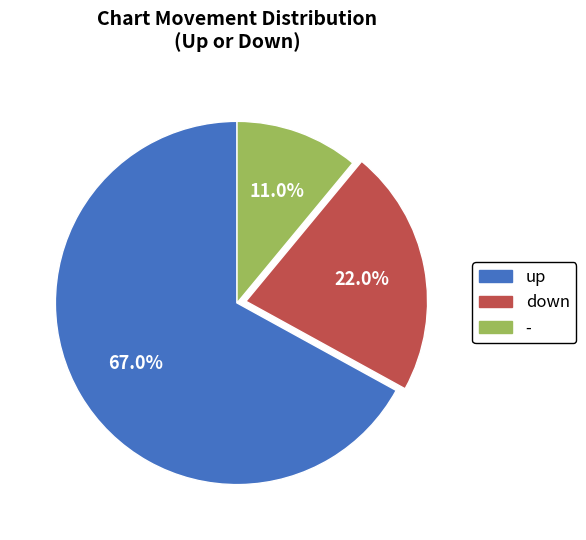

True or false: - accounts for 11% of the total.

True